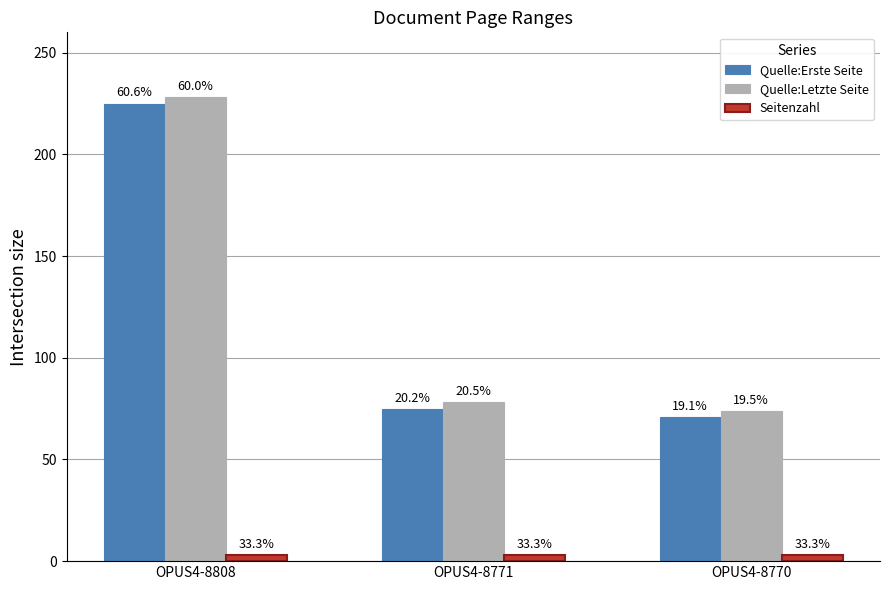

What is the sum of the Seitenzahl values at OPUS4-8770 and OPUS4-8771?

6